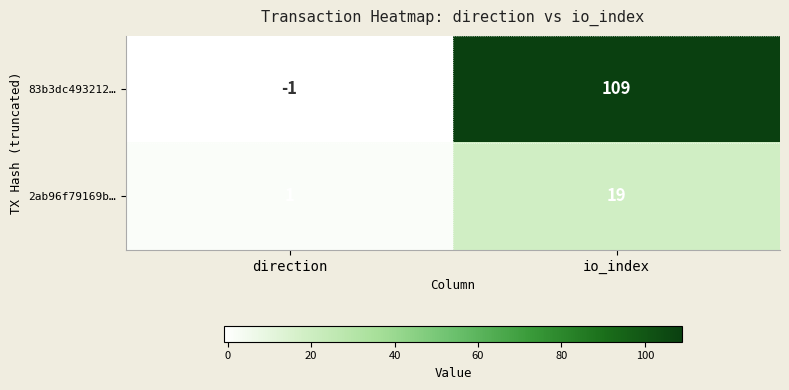

What is the average value of the 83b3dc493212… series?

54